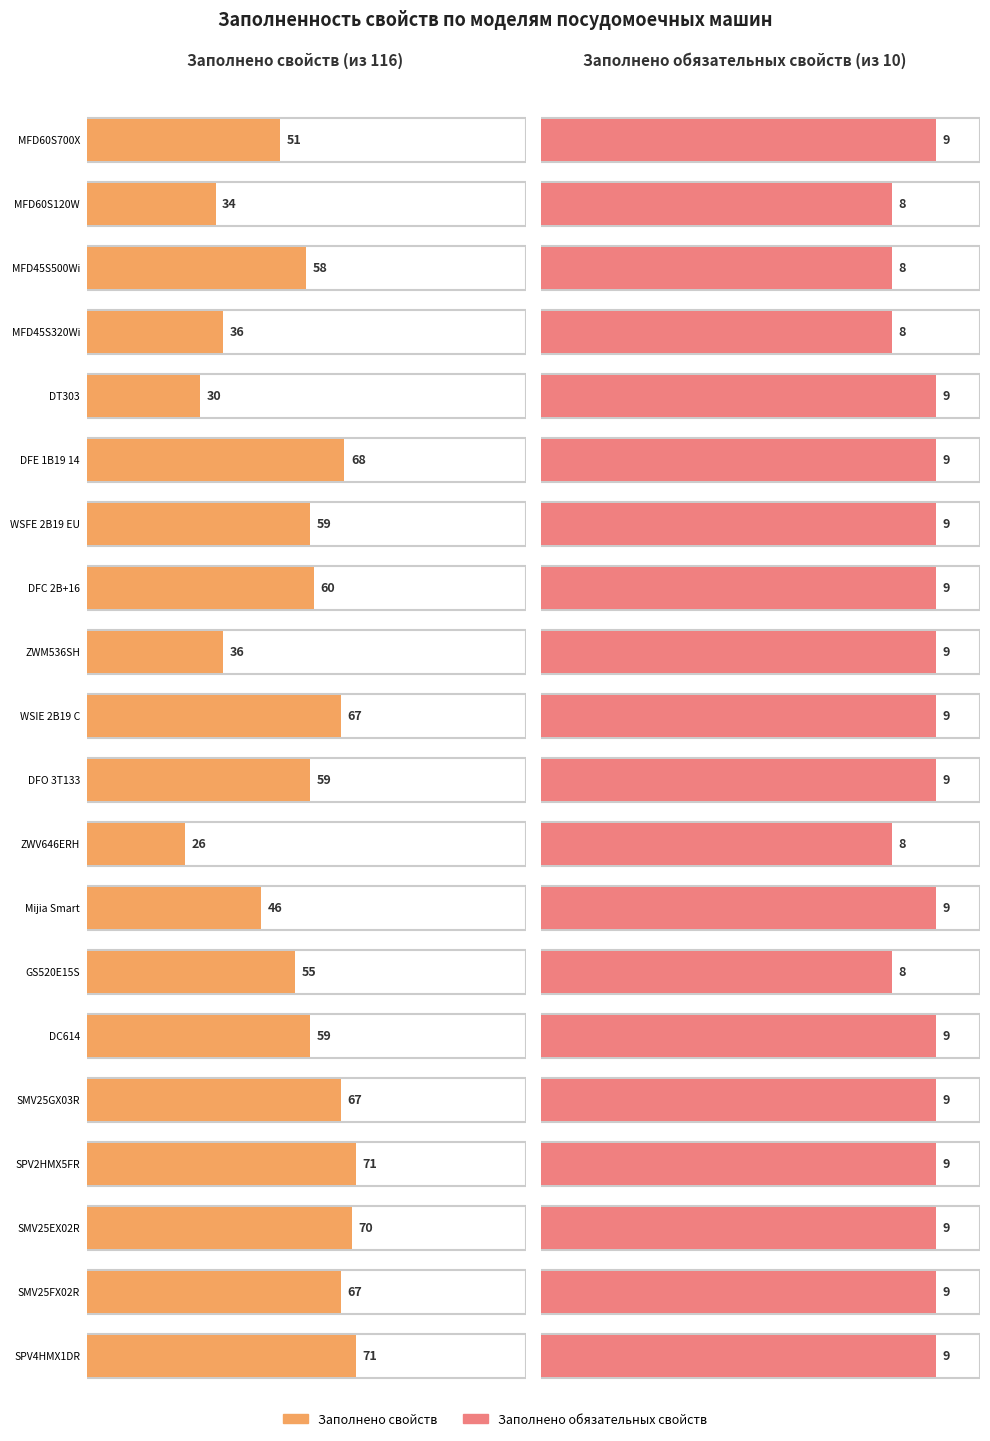

Reading left to right, list all the values displayed in this chart.

Заполнено свойств: MFD60S700X=51	MFD60S120W=34	MFD45S500Wi=58	MFD45S320Wi=36	DT303=30	DFE 1B19 14=68	WSFE 2B19 EU=59	DFC 2B+16=60	ZWM536SH=36	WSIE 2B19 C=67	DFO 3T133=59	ZWV646ERH=26	Mijia Smart=46	GS520E15S=55	DC614=59	SMV25GX03R=67	SPV2HMX5FR=71	SMV25EX02R=70	SMV25FX02R=67	SPV4HMX1DR=71
Заполнено обязательных свойств: MFD60S700X=9	MFD60S120W=8	MFD45S500Wi=8	MFD45S320Wi=8	DT303=9	DFE 1B19 14=9	WSFE 2B19 EU=9	DFC 2B+16=9	ZWM536SH=9	WSIE 2B19 C=9	DFO 3T133=9	ZWV646ERH=8	Mijia Smart=9	GS520E15S=8	DC614=9	SMV25GX03R=9	SPV2HMX5FR=9	SMV25EX02R=9	SMV25FX02R=9	SPV4HMX1DR=9